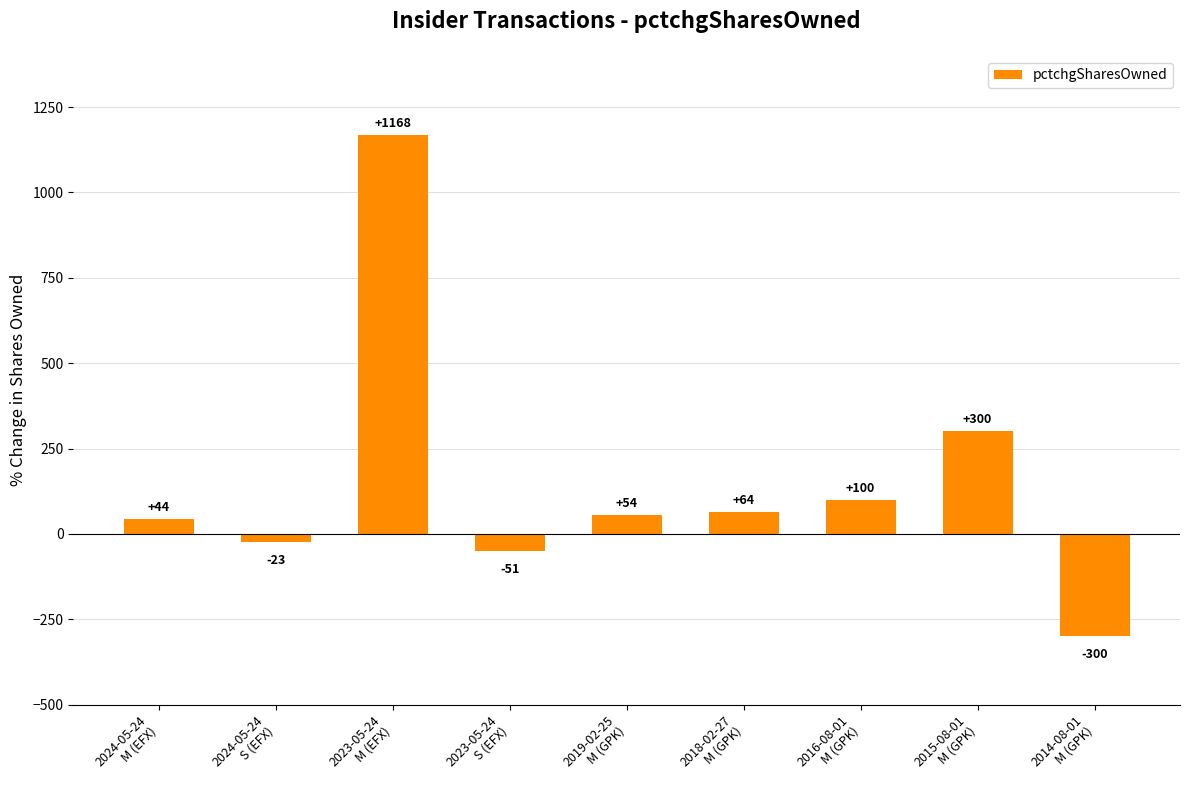

Are the bars horizontal?

No